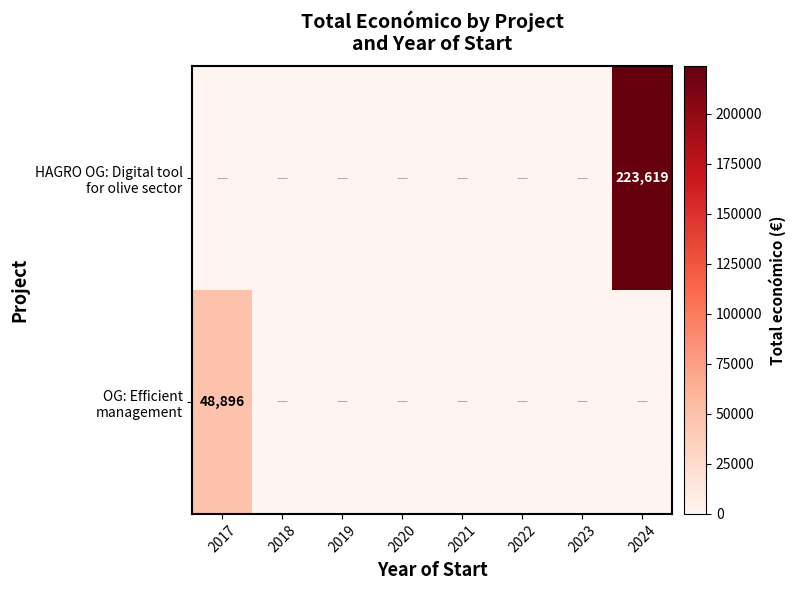

What is the sum of all OG: Efficient management values?

48896